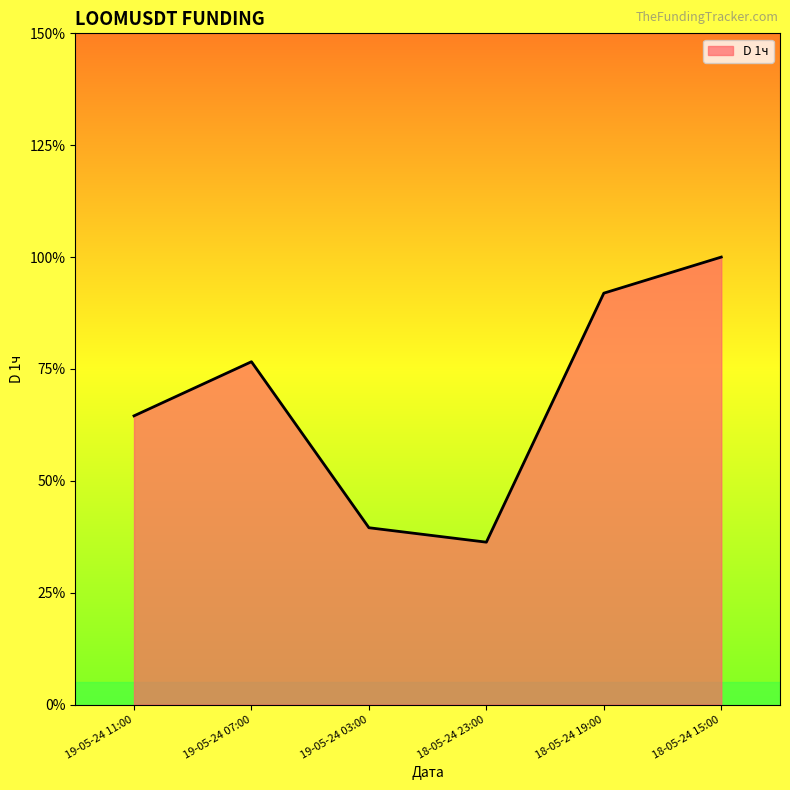

What is the label of the 4th point from the left?

18-05-24 23:00